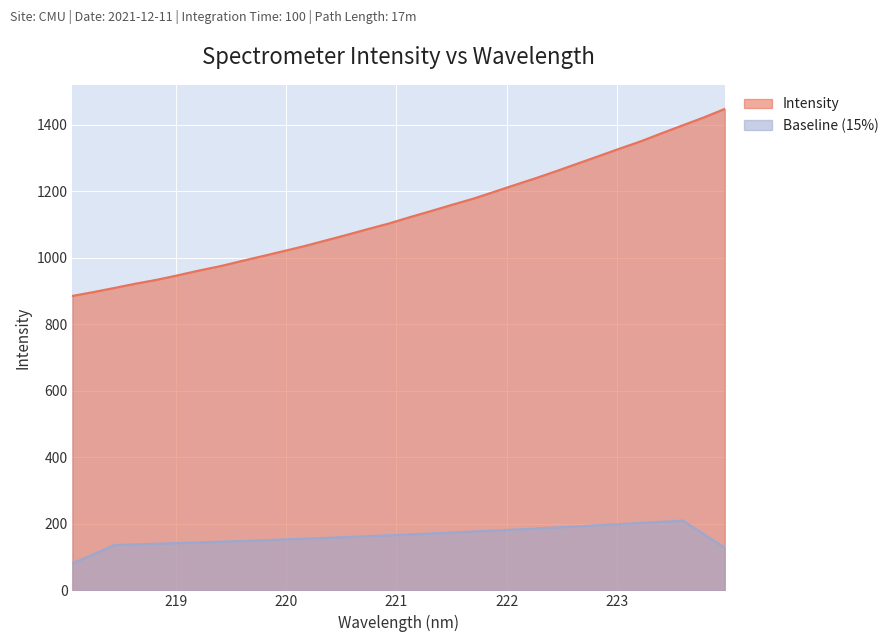

What is the sum of all values?

36220.6